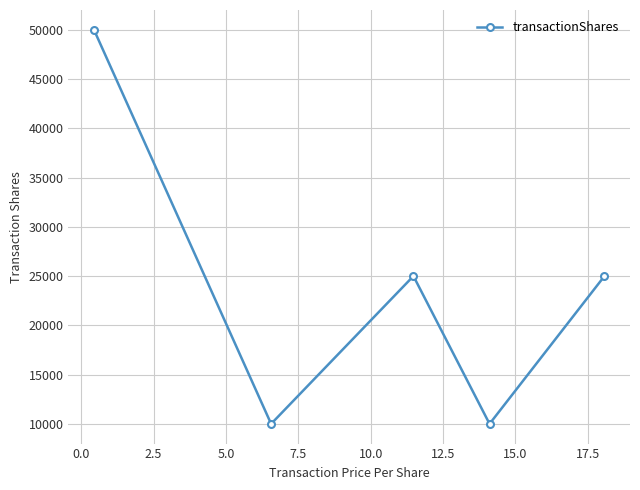

What is the smallest value displayed?

10000